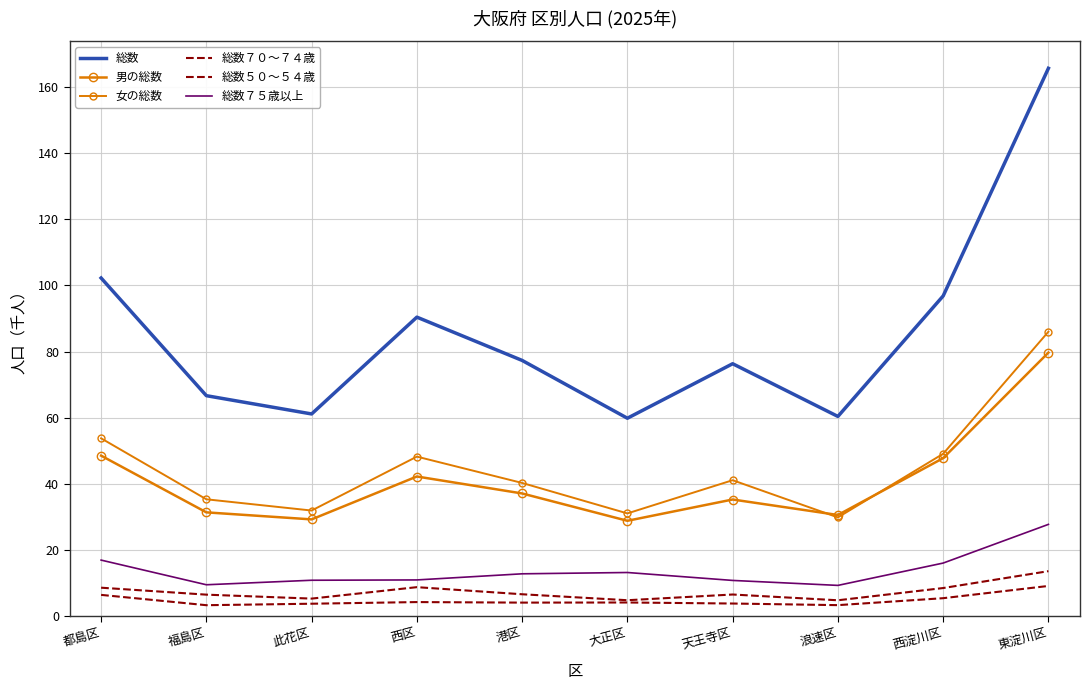

What is the value of the 総数７０～７４歳 point at the 5th from the left?

4.0